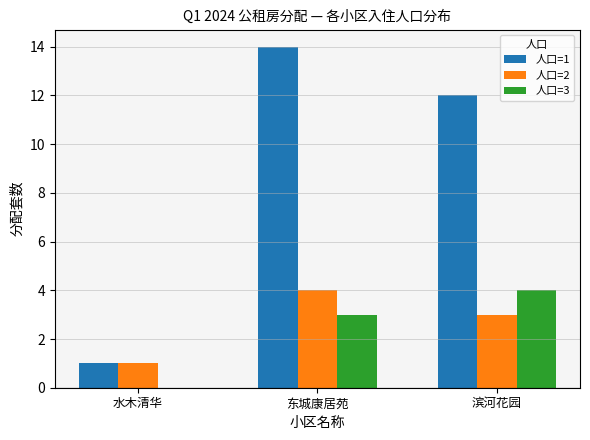

Which series has the largest range (max minus min)?

人口=1